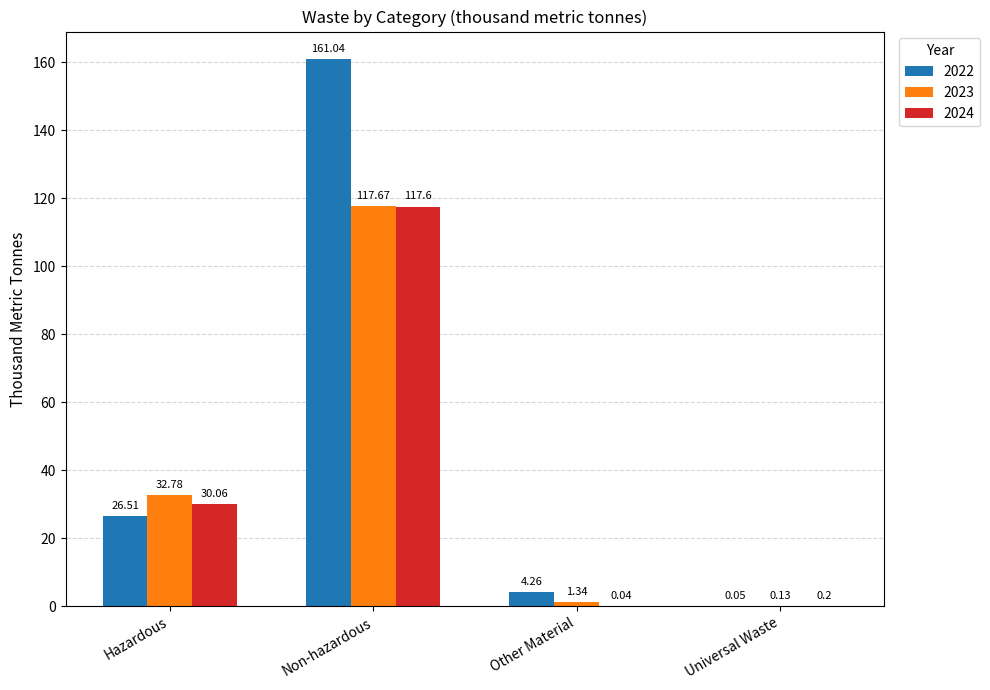

At which label is 2023 closest to 58?

Hazardous